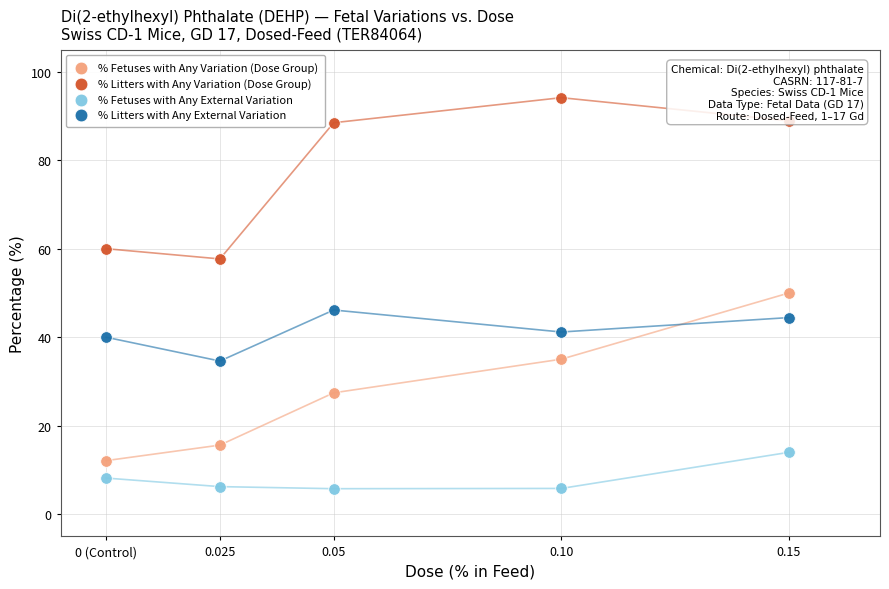

Which series reaches the maximum Y coordinate?

% Litters with Any Variation (Dose Group)